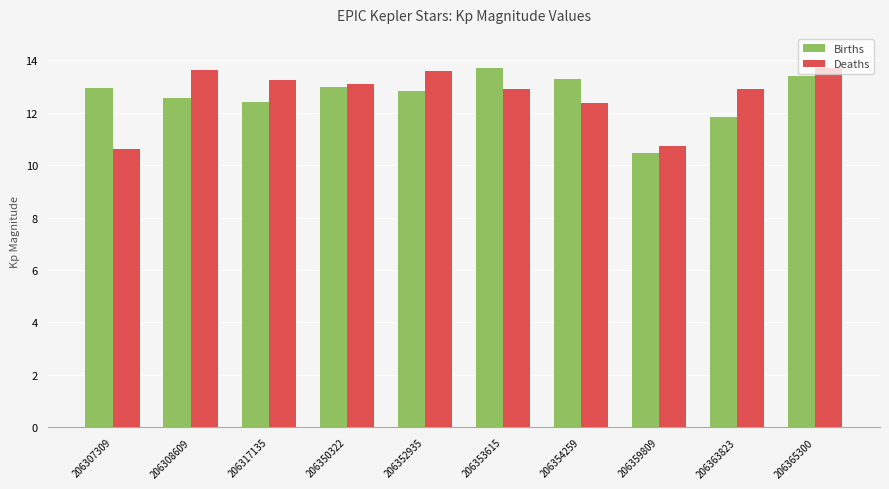

What is the difference between the highest and lowest values at 206308609?

1.1